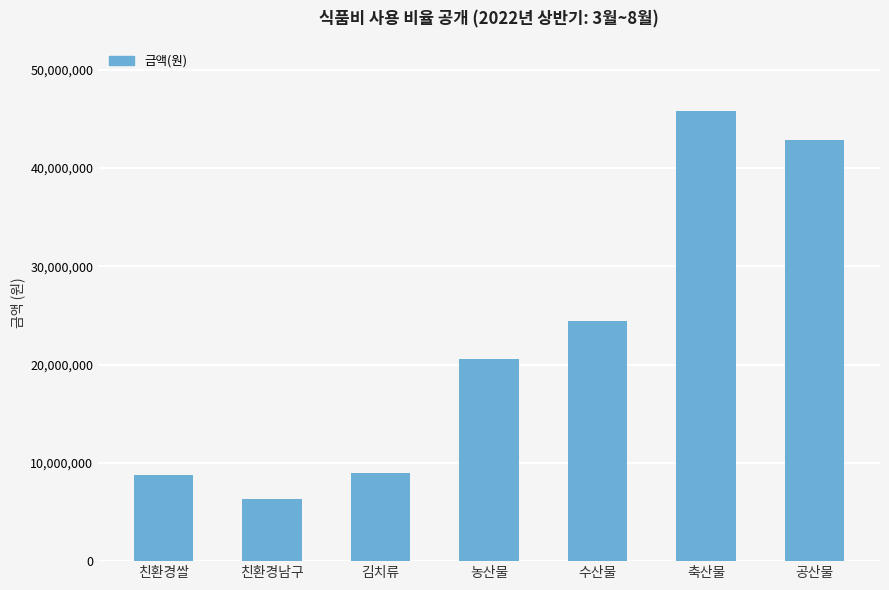

How many data points are less than 20582470?

3